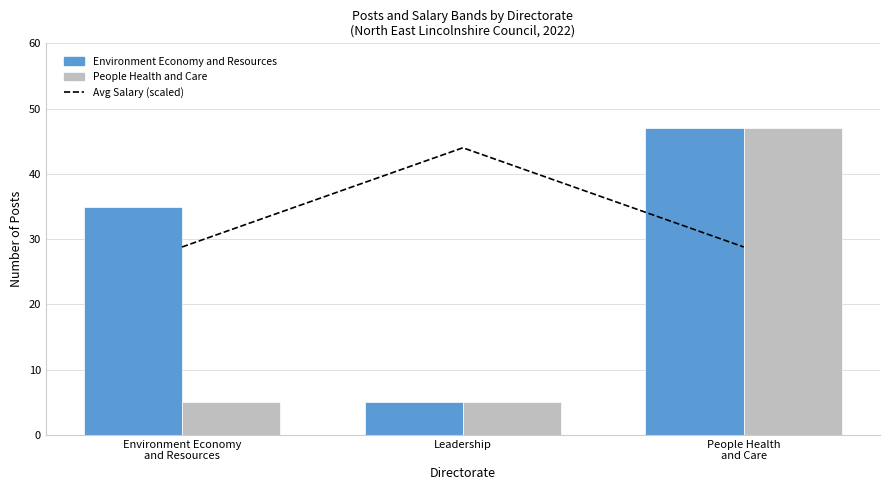

What is the minimum value for Avg Salary (scaled)?

28.8